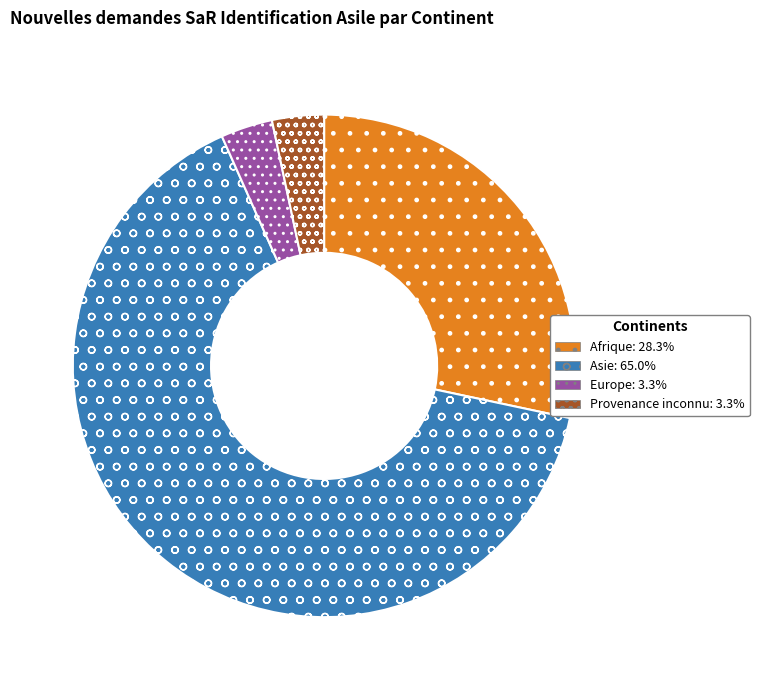

Does any single category account for the majority?

Yes